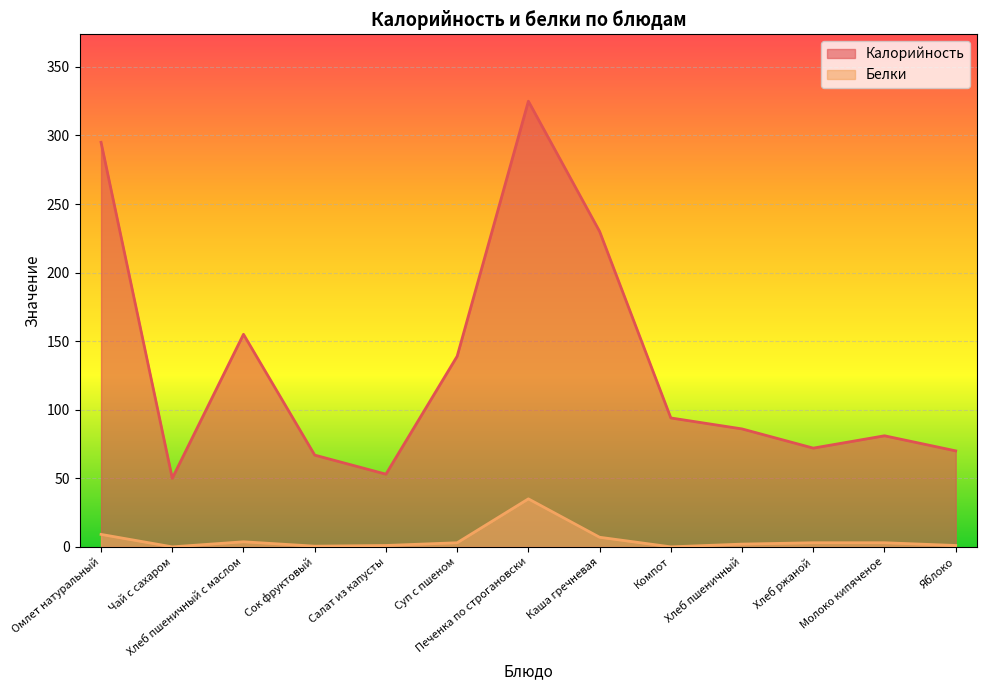

Which series has the largest range (max minus min)?

Калорийность